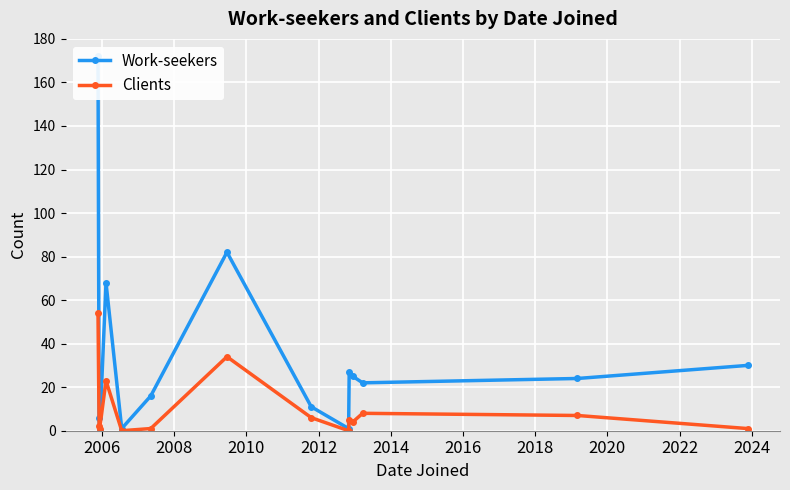

Reading left to right, transcribe all the data shown in this chart.

Work-seekers: 172	6	0	68	1	16	82	11	1	27	25	22	24	30
Clients: 54	2	1	23	0	1	34	6	0	5	4	8	7	1